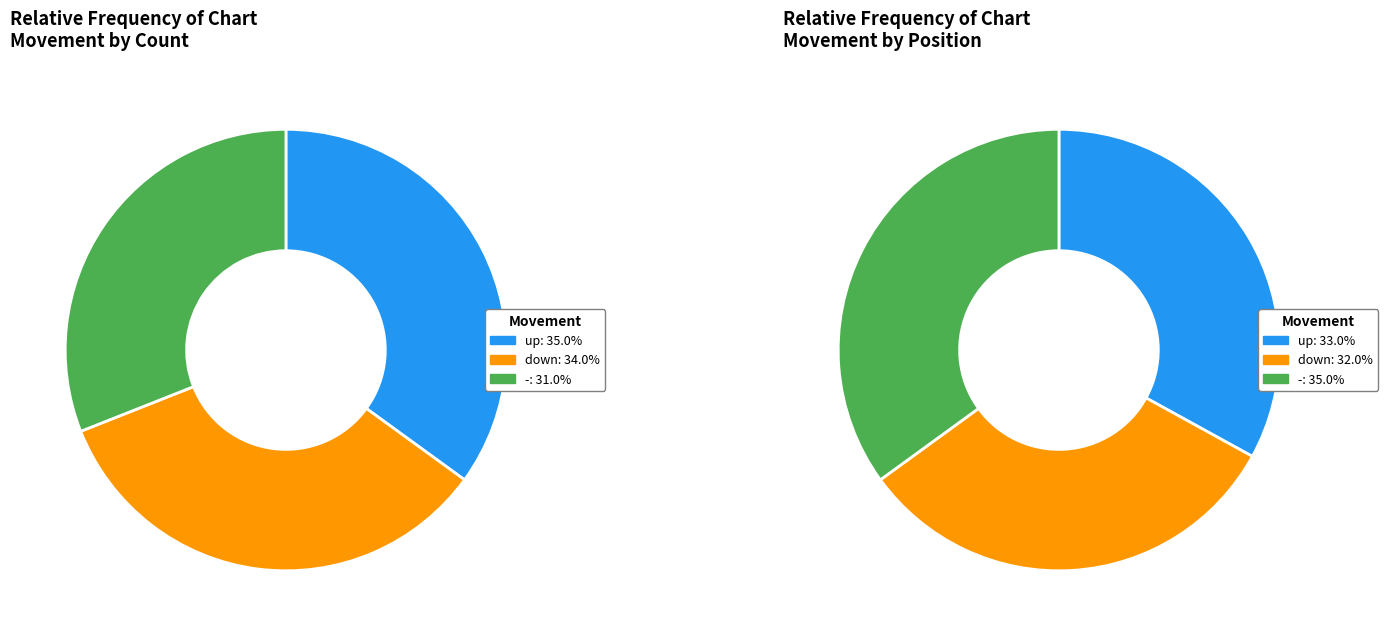

What percentage do - and up together represent?

66.0%